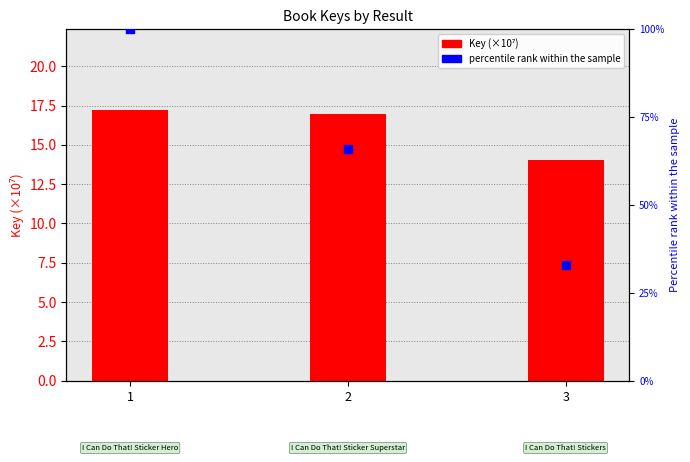

Which series reaches the maximum Y coordinate?

percentile rank within the sample